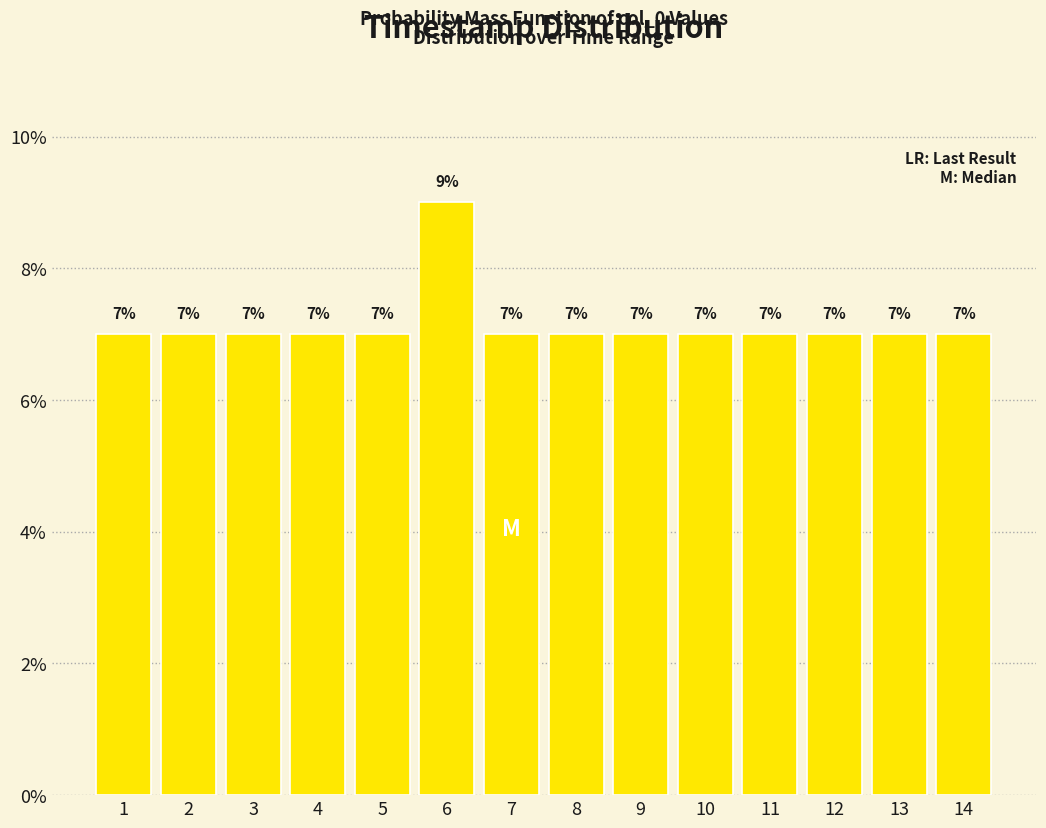

Does the chart contain any negative values?

No